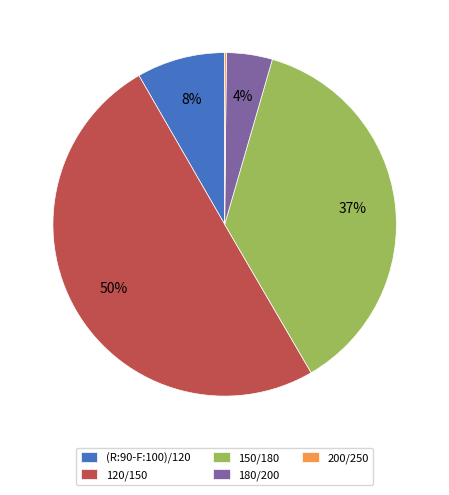

To the nearest percent, what is the difference between the 120/150 and (R:90-F:100)/120 slice percentages?

42%